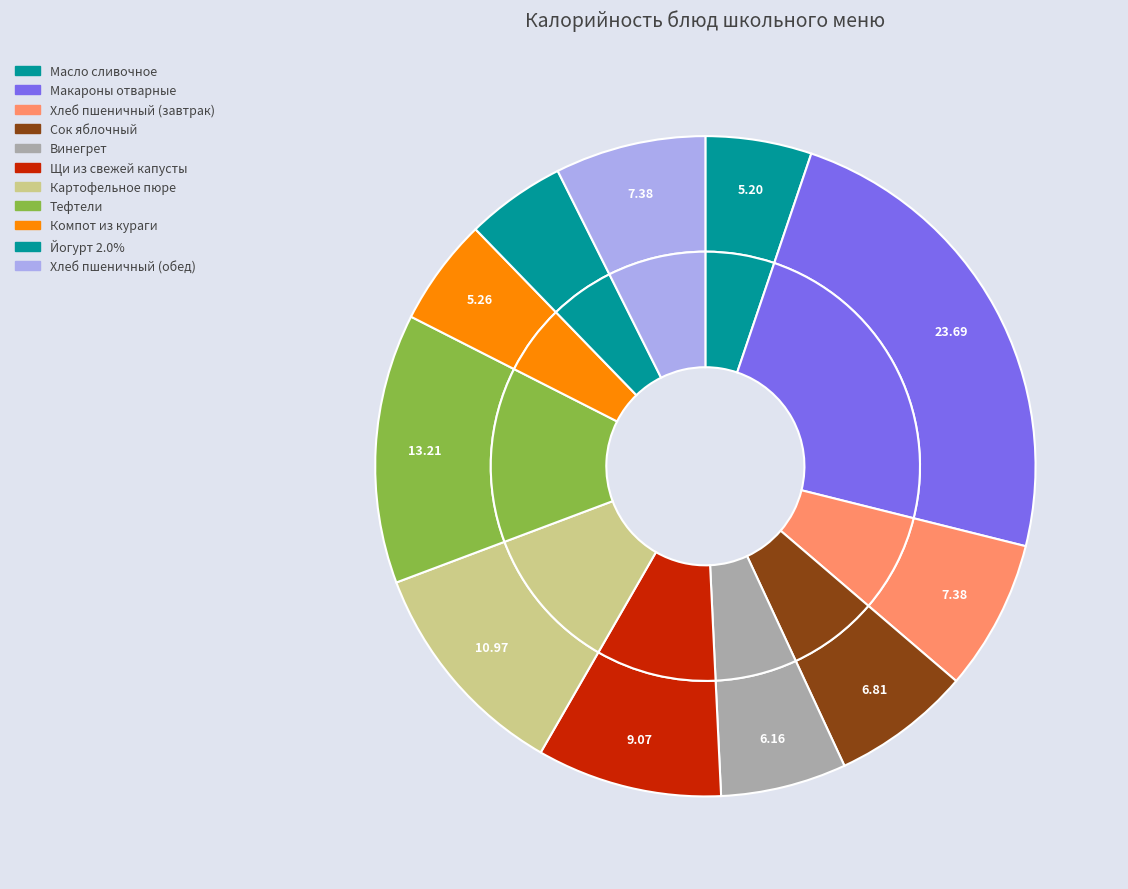

How many slices are in this pie chart?

11